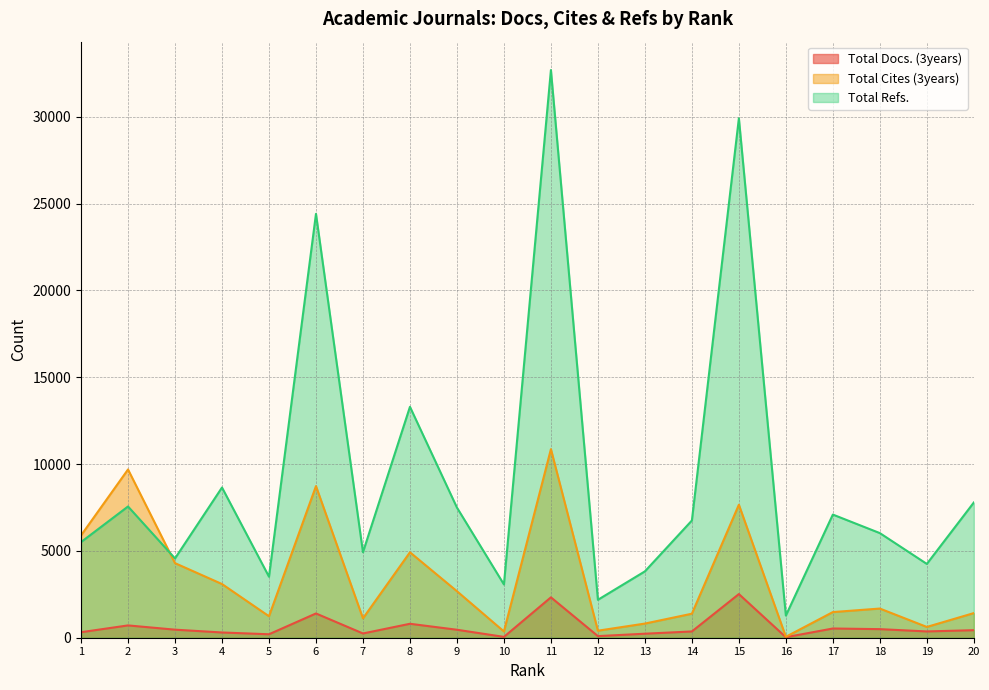

Which category has the lowest value across all series?

16